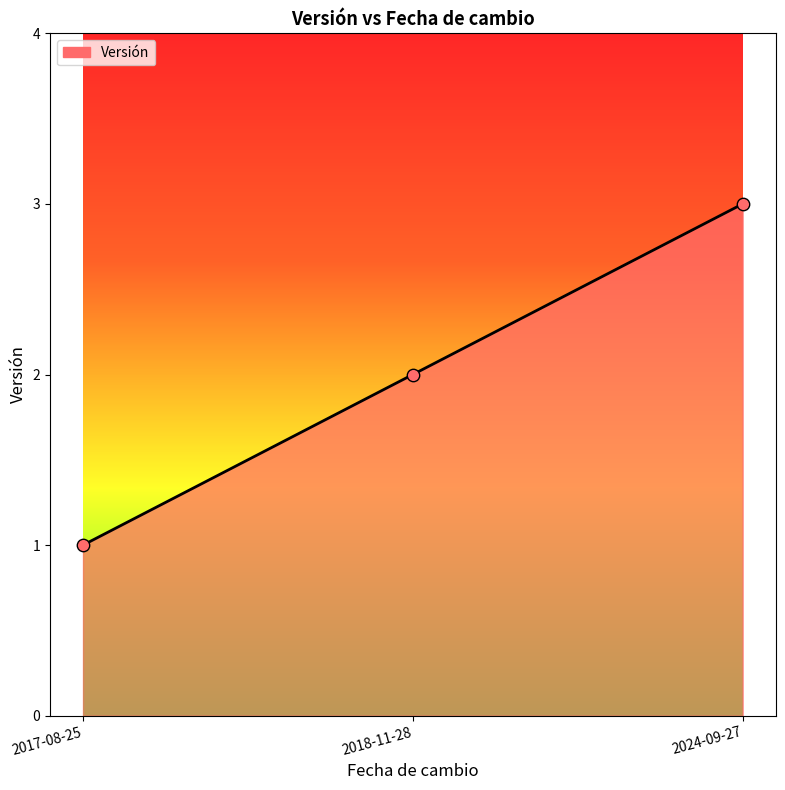

Between 2024-09-27 and 2018-11-28, which is larger?

2024-09-27